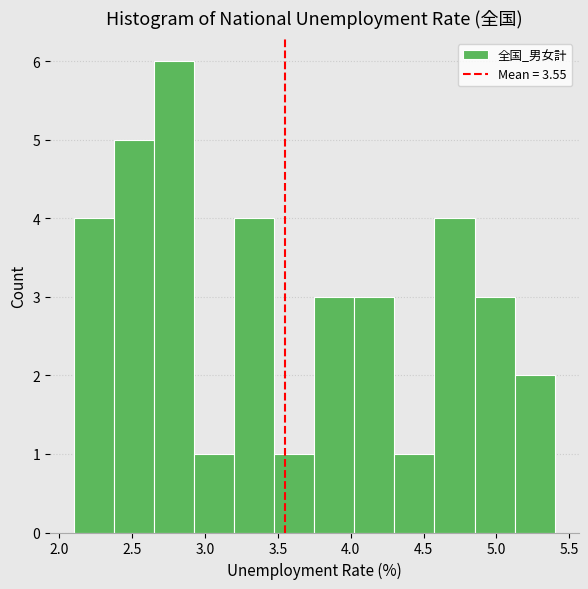

How tall is the bar that spans 3.750 to 4.025 on the x-axis? Neither the bar edges nor the heights are printed on the chart, so give them approximately, as read against the axes.

3